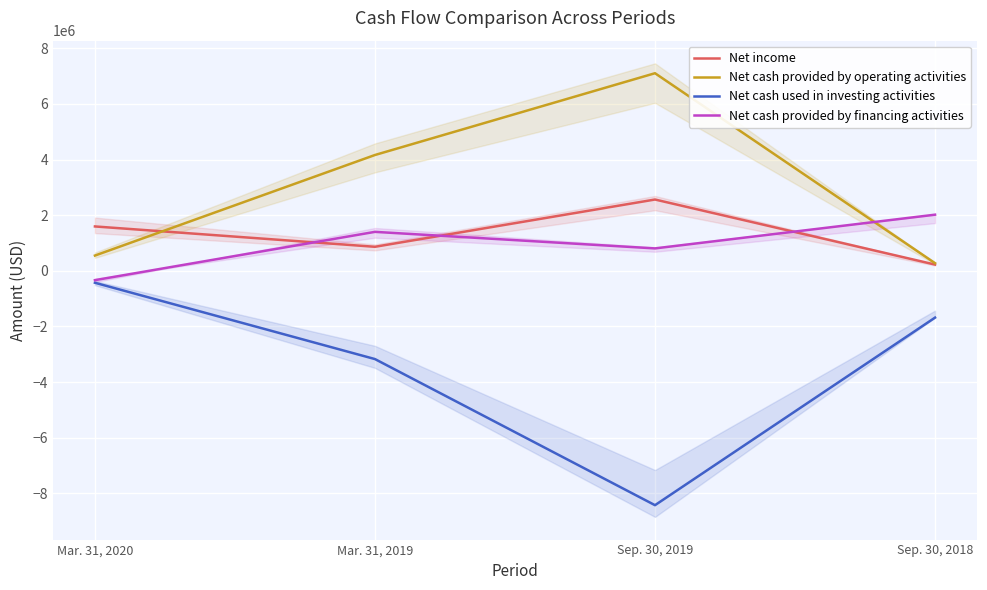

Rank the series by their maximum value, from lowest to highest.

Net cash used in investing activities, Net cash provided by financing activities, Net income, Net cash provided by operating activities